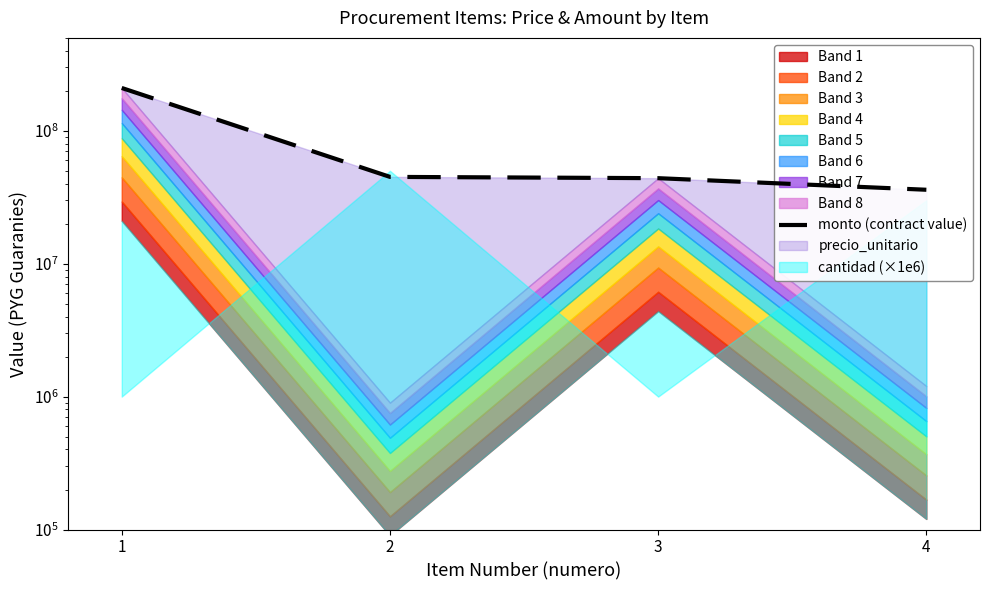

Does the chart display data point markers on the line(s)?

No